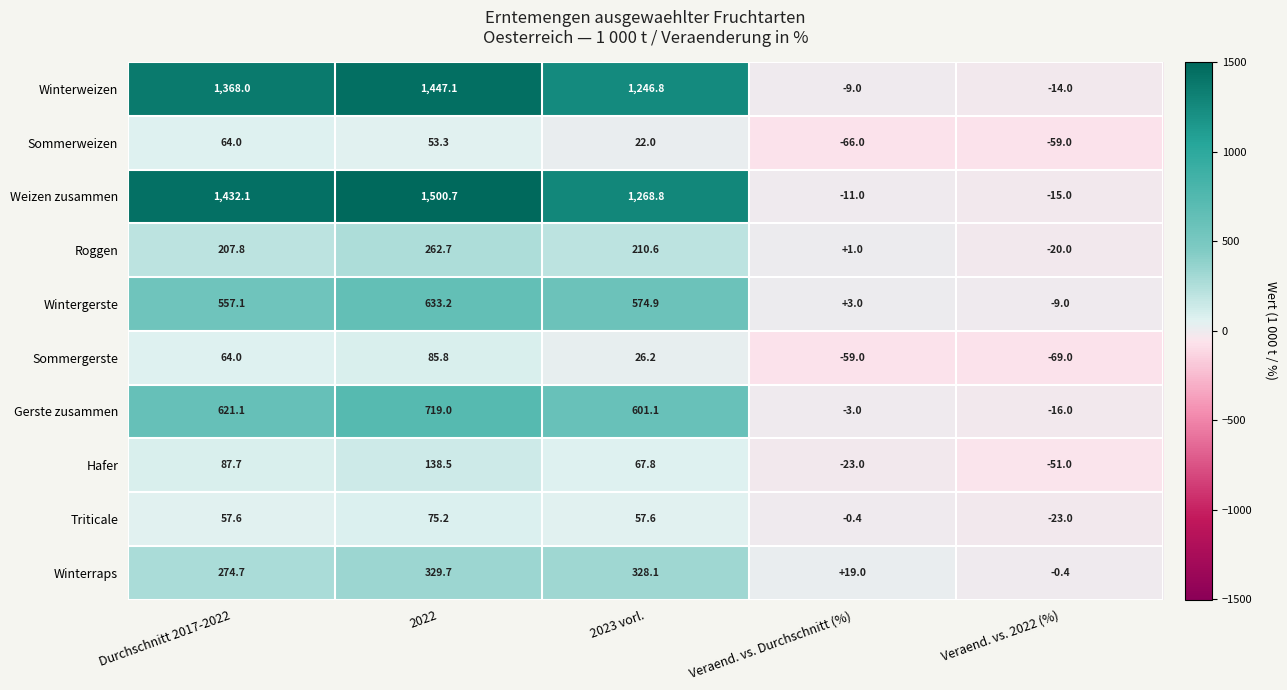

What is the sum of the Winterweizen values at 2023 vorl. and Durchschnitt 2017-2022?

2614.8